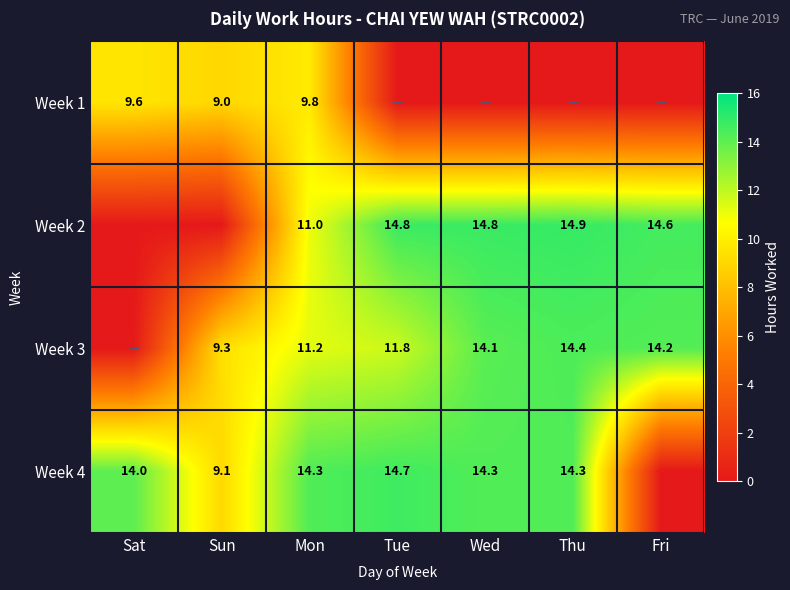

Is the value of Week 2 at Thu greater than the value of Week 4 at Mon?

Yes